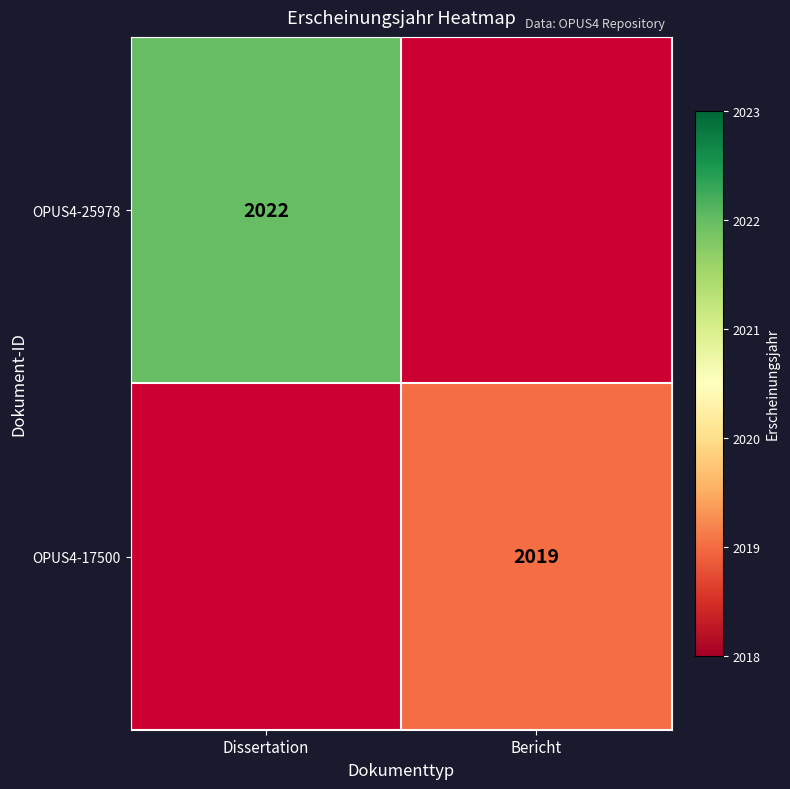

How many data points does each series have?

2